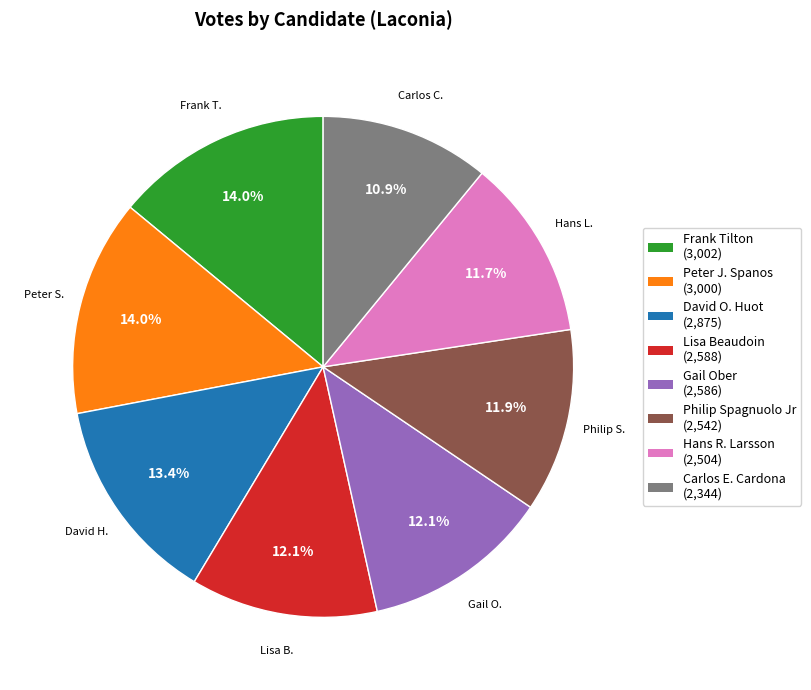

To the nearest percent, what is the average slice percentage?

12%